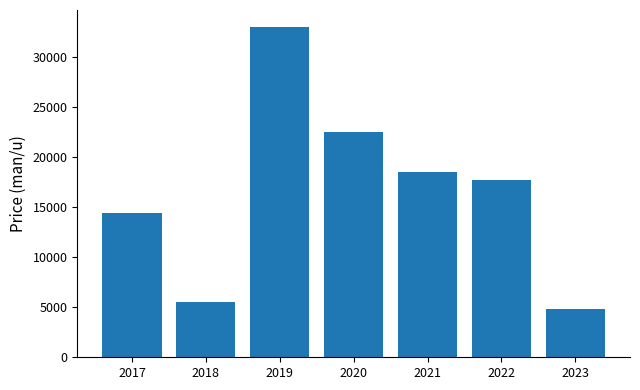

What is the maximum value shown in the chart?

33060